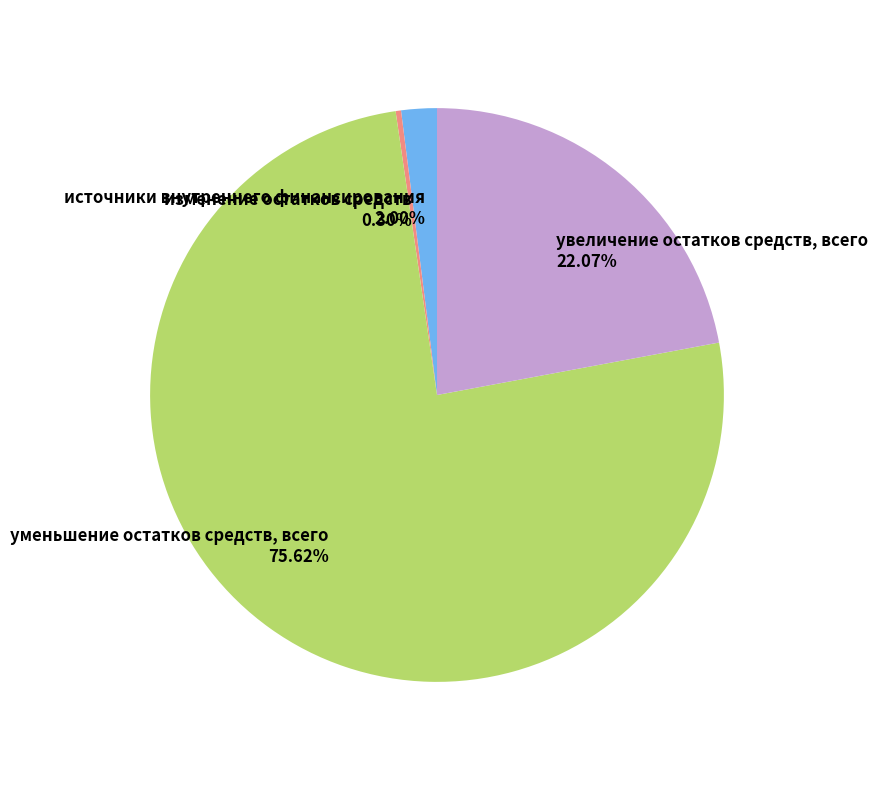

Rank the categories by value from highest to lowest.

уменьшение остатков средств, всего, увеличение остатков средств, всего, источники внутреннего финансирования, изменение остатков средств